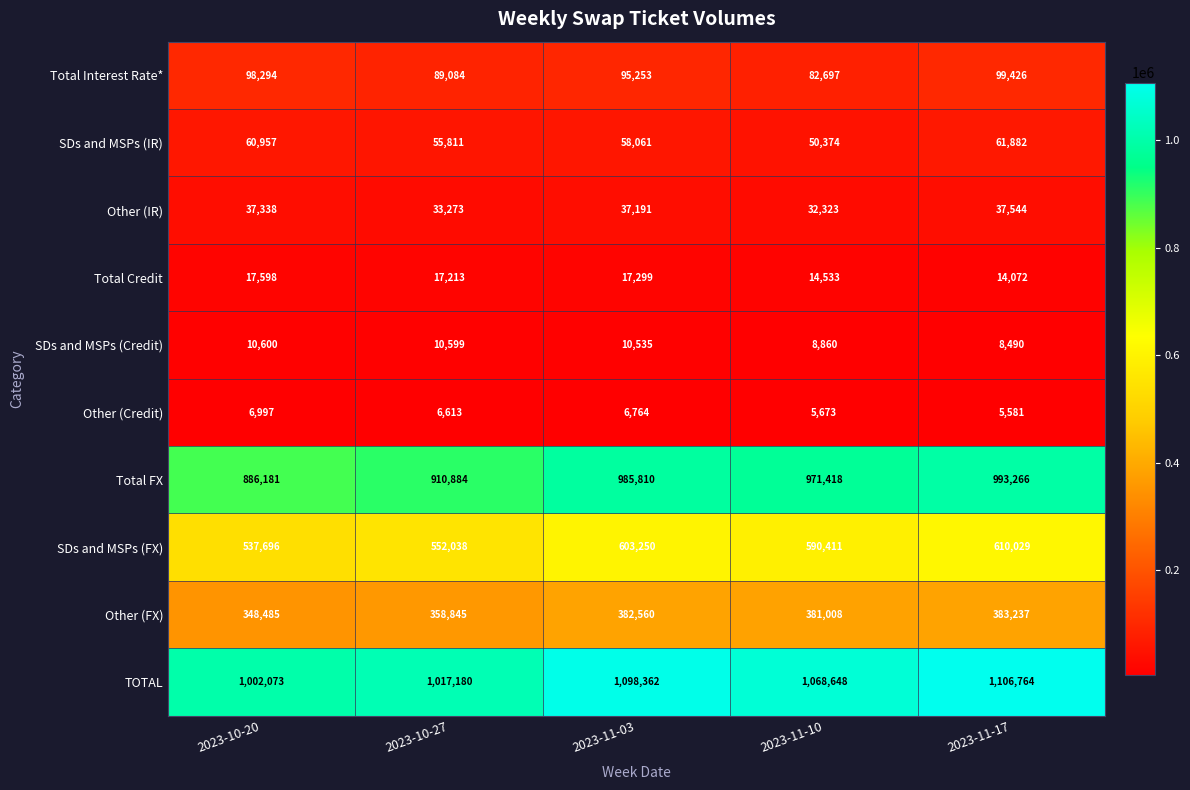

What is the smallest value displayed?

5581